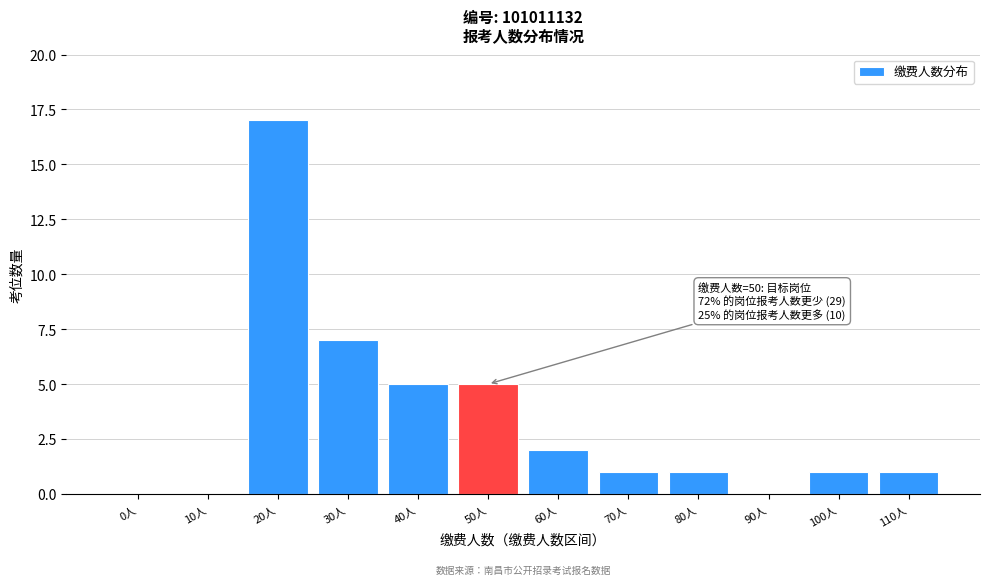

Reading left to right, transcribe all the data shown in this chart.

0人=0	10人=0	20人=17	30人=7	40人=5	50人=5	60人=2	70人=1	80人=1	90人=0	100人=1	110人=1